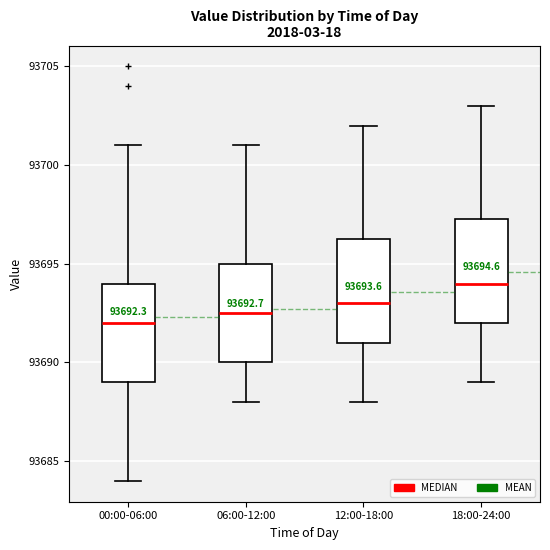

Which box's median line is the lowest?

00:00-06:00